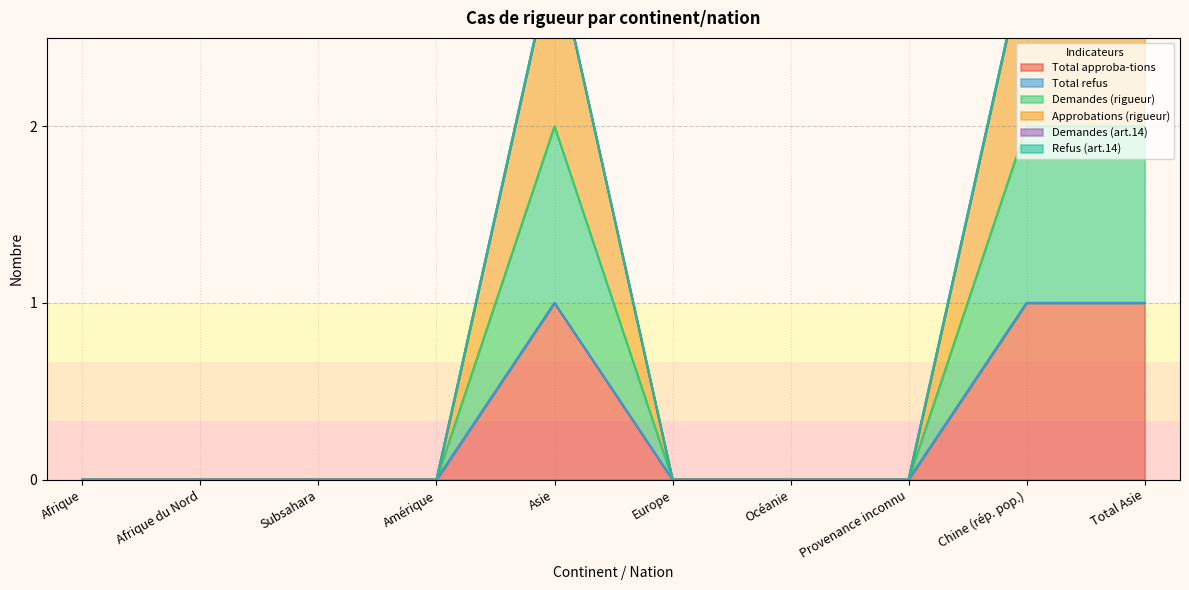

Is it true that Demandes (rigueur) equals 0 at Océanie?

True